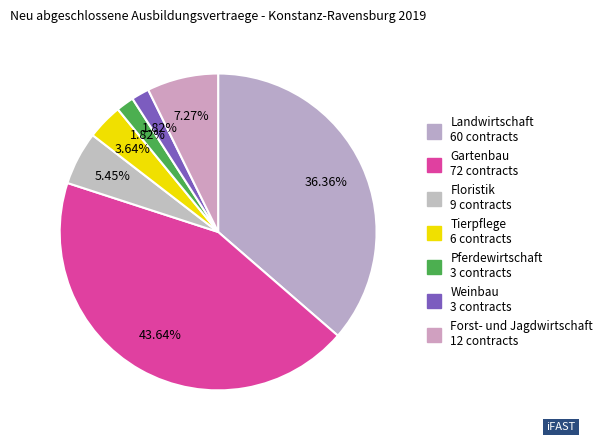

Is there a majority slice in this chart?

No